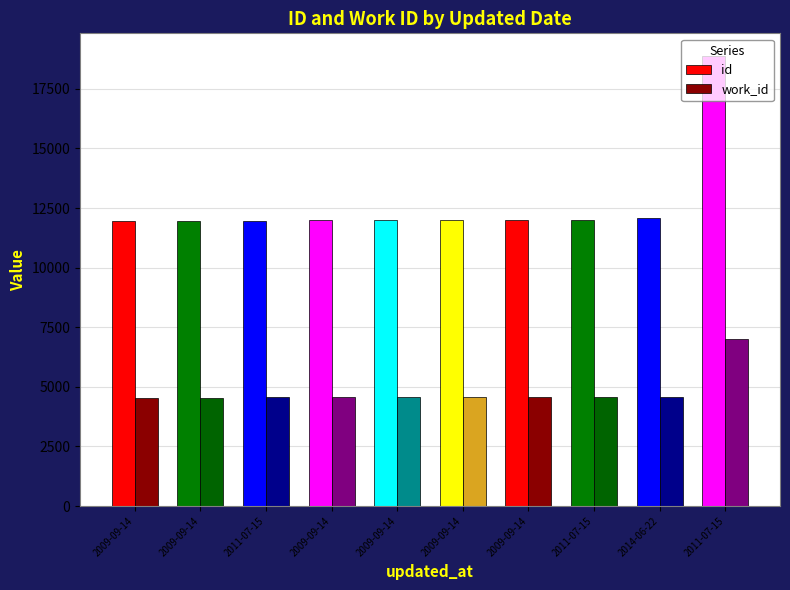

What value does the id series have at 2014-06-22, to the nearest 10?

12090